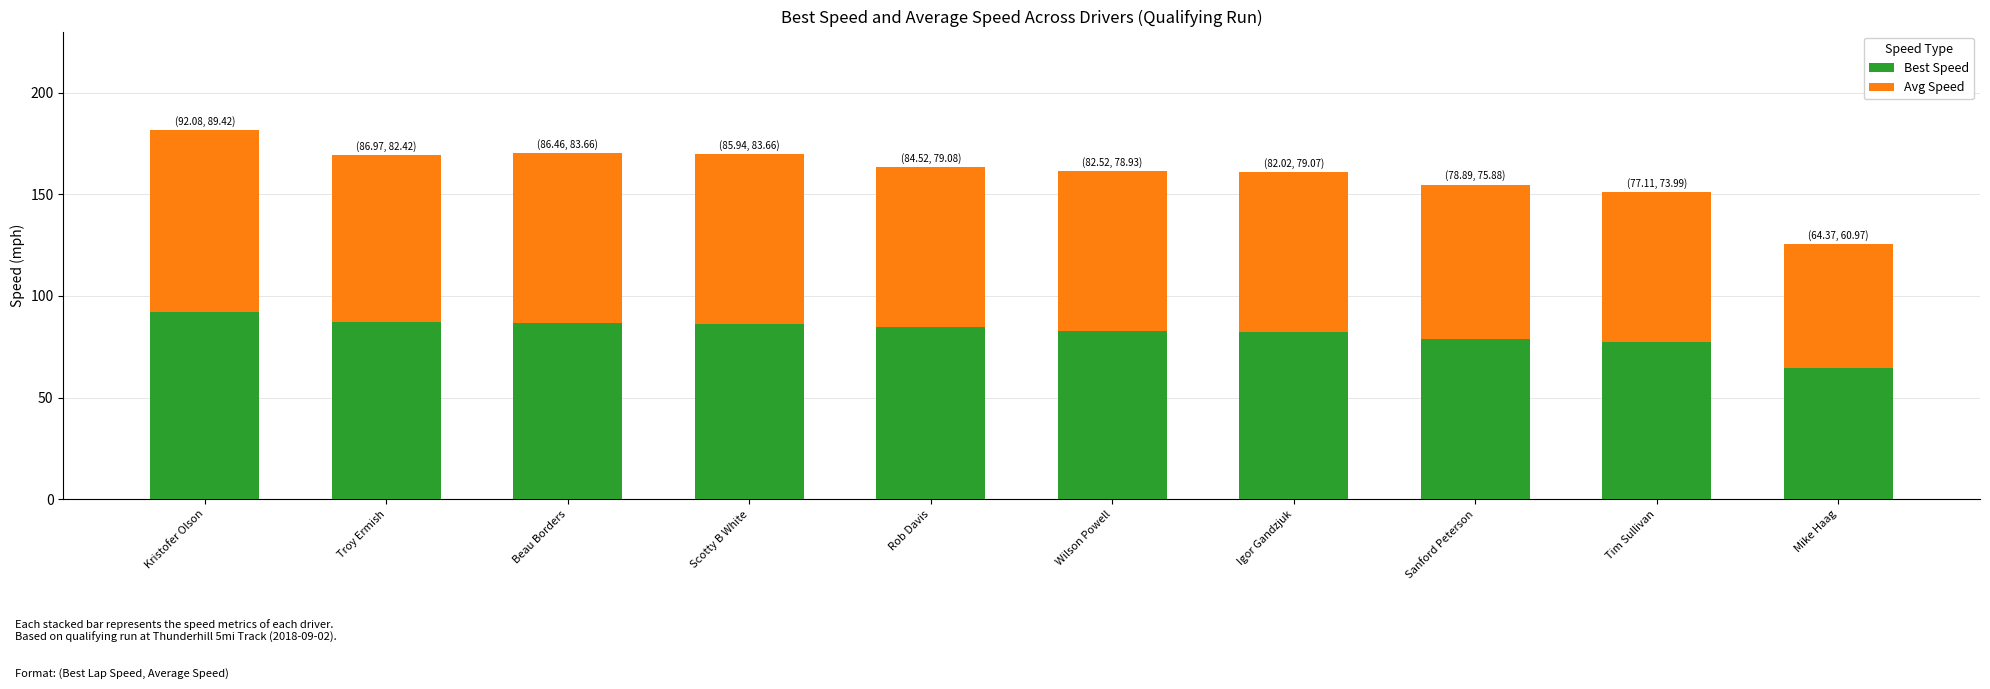

What is the average value of the Best Speed series?

82.1